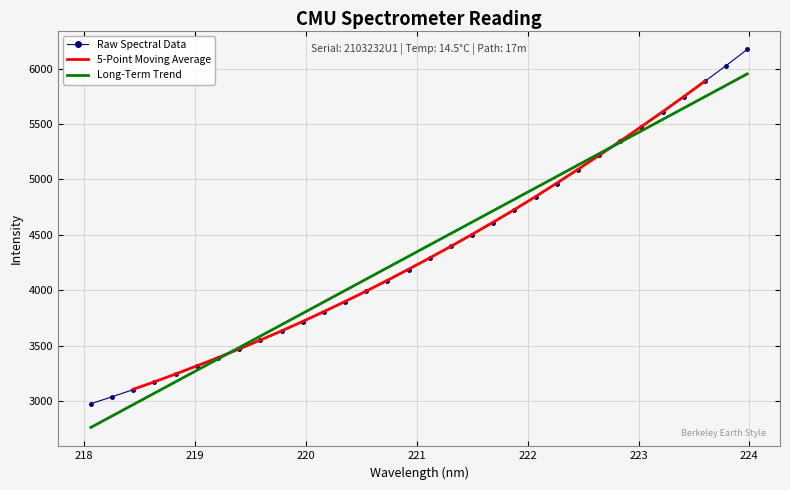

What is the smallest value displayed?

2974.1